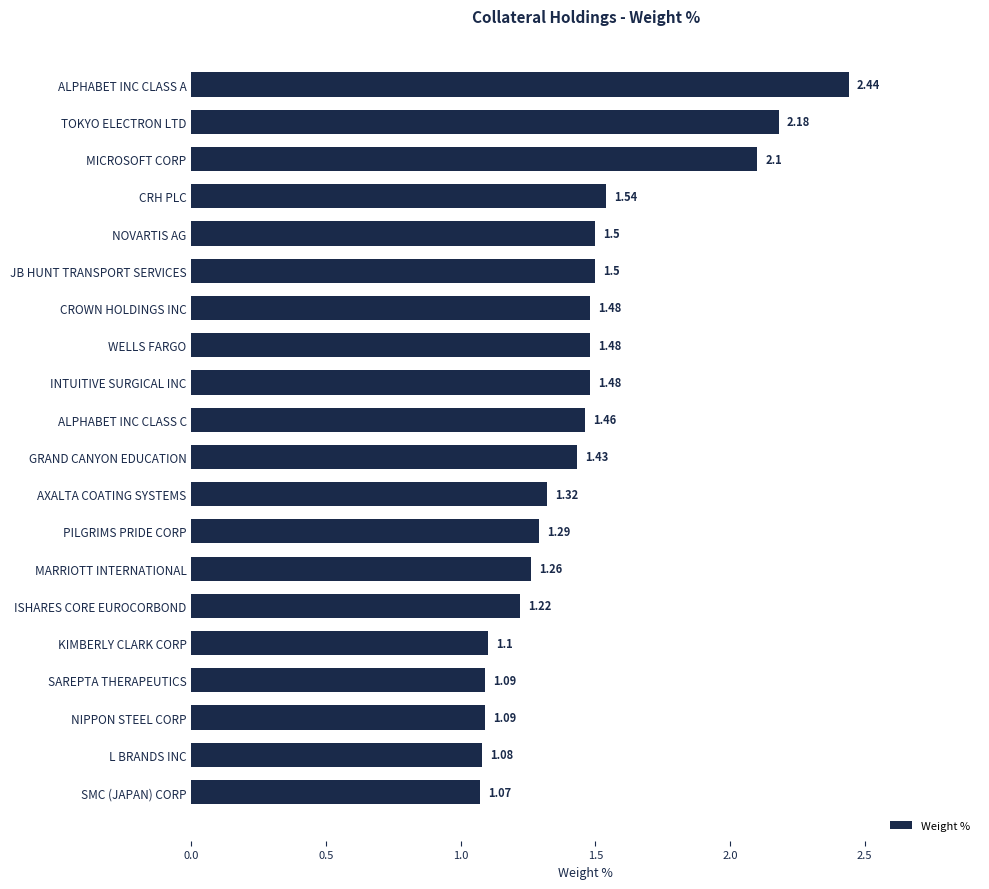

At which label is the value closest to 1?

SMC (JAPAN) CORP